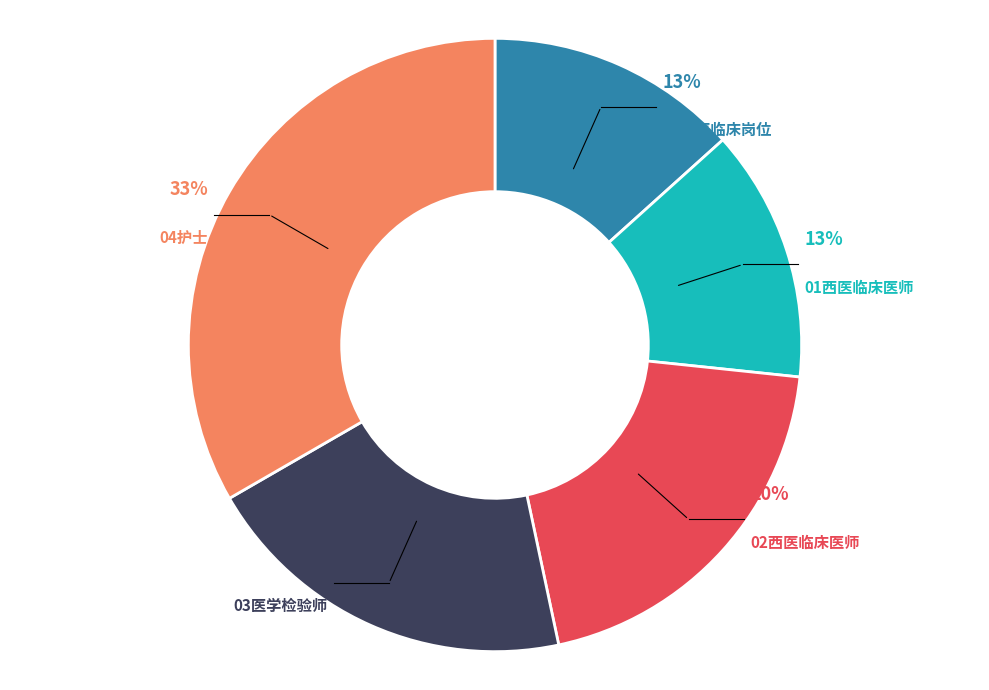

Is there a majority slice in this chart?

No